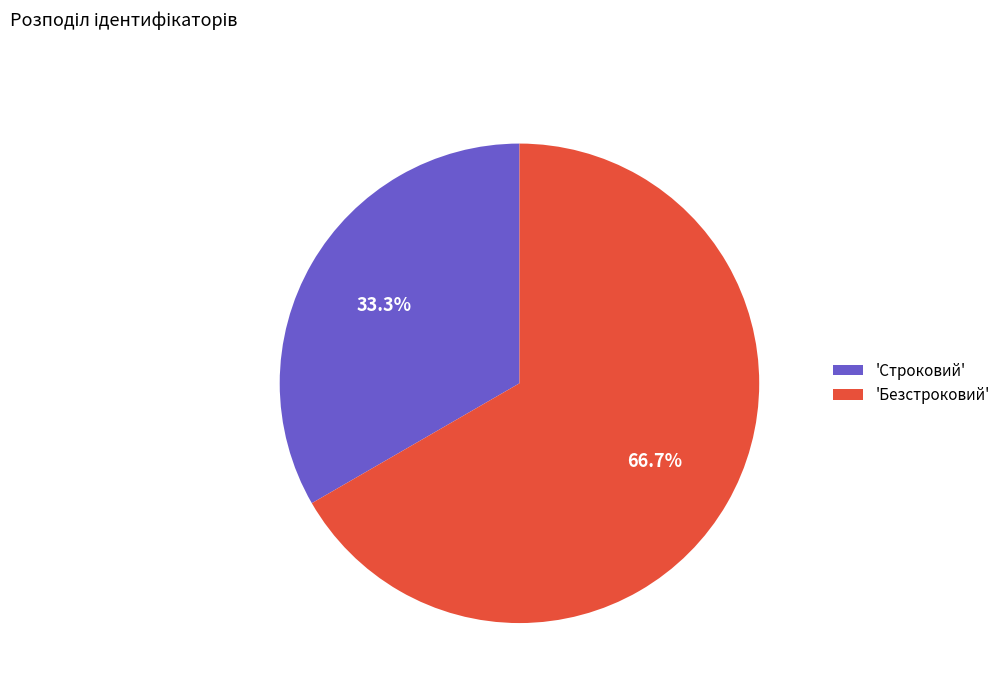

What percentage is NOT represented by 'Строковий'?

66.7%